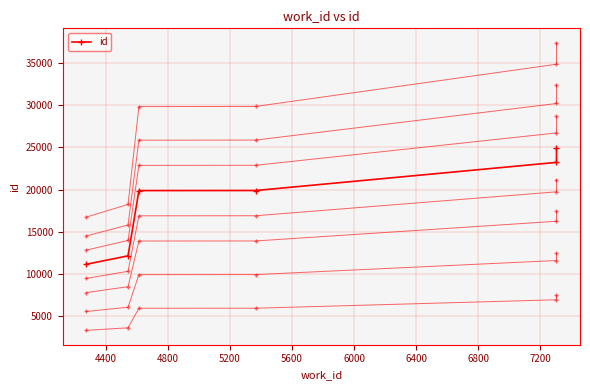

True or false: the data shows 19900 at 5366.

True